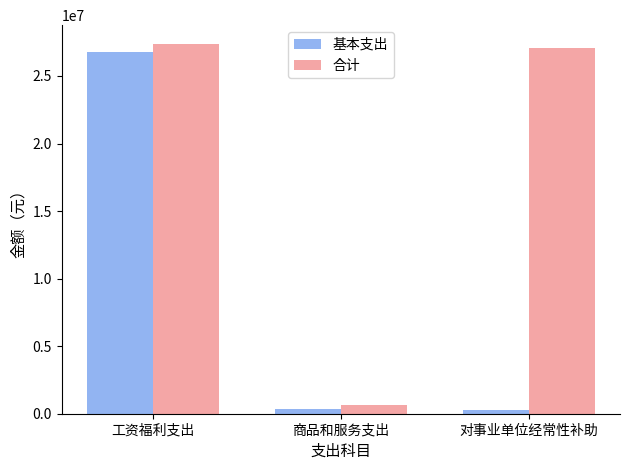

Between 工资福利支出 and 商品和服务支出, which series saw the biggest shift?

合计